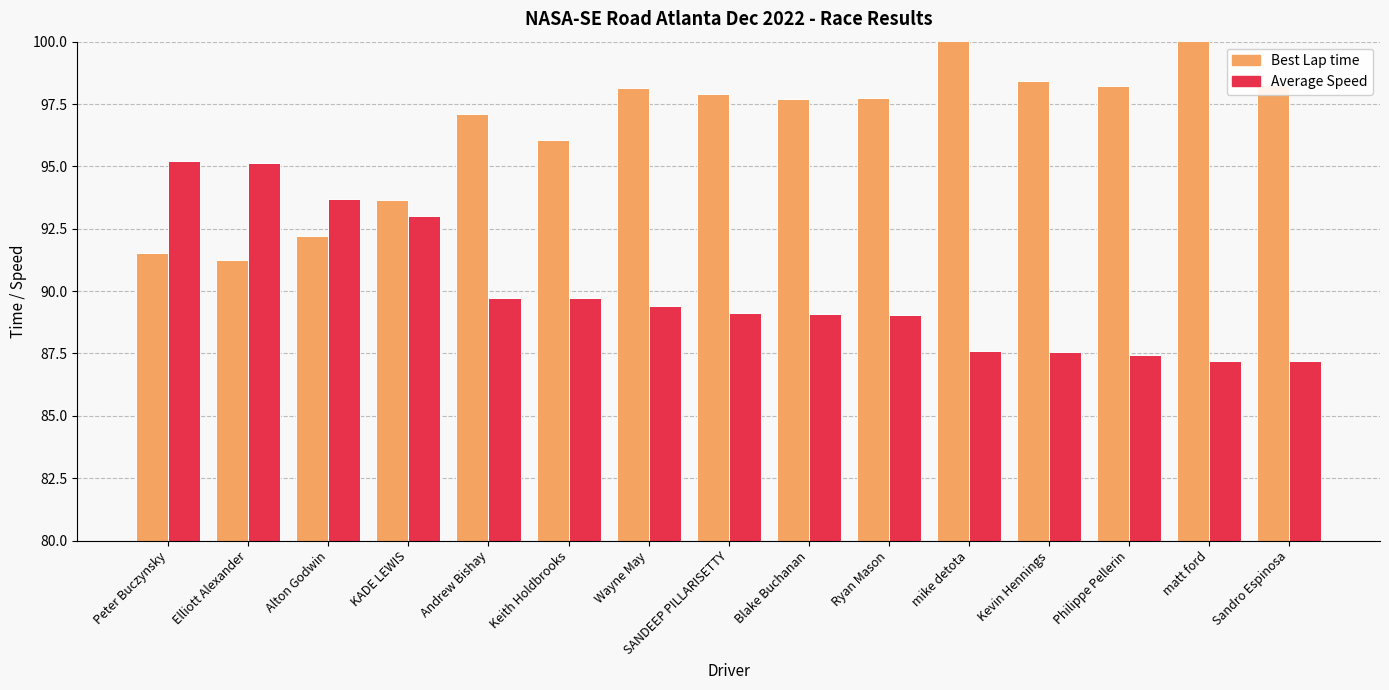

What are all the series names shown in the legend?

Best Lap time, Average Speed